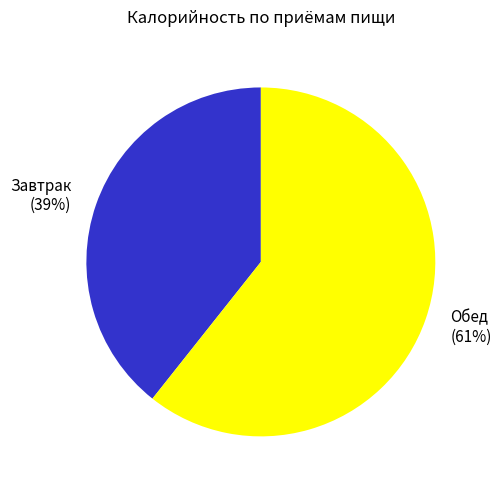

To the nearest percent, what is the average slice percentage?

50%